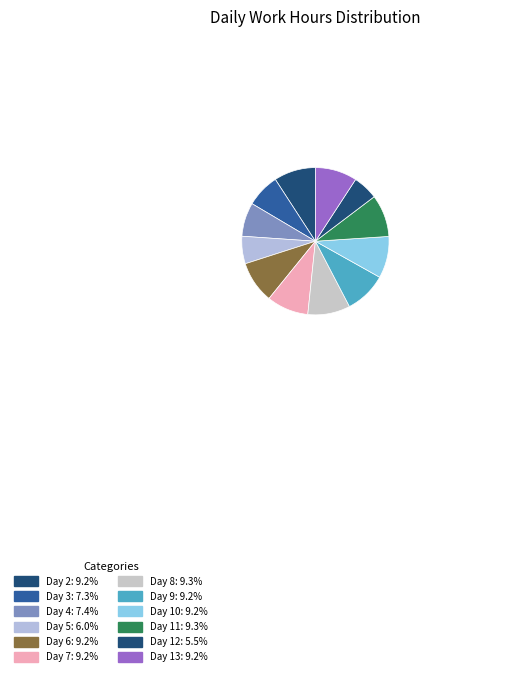

How many segments does this pie chart have?

12